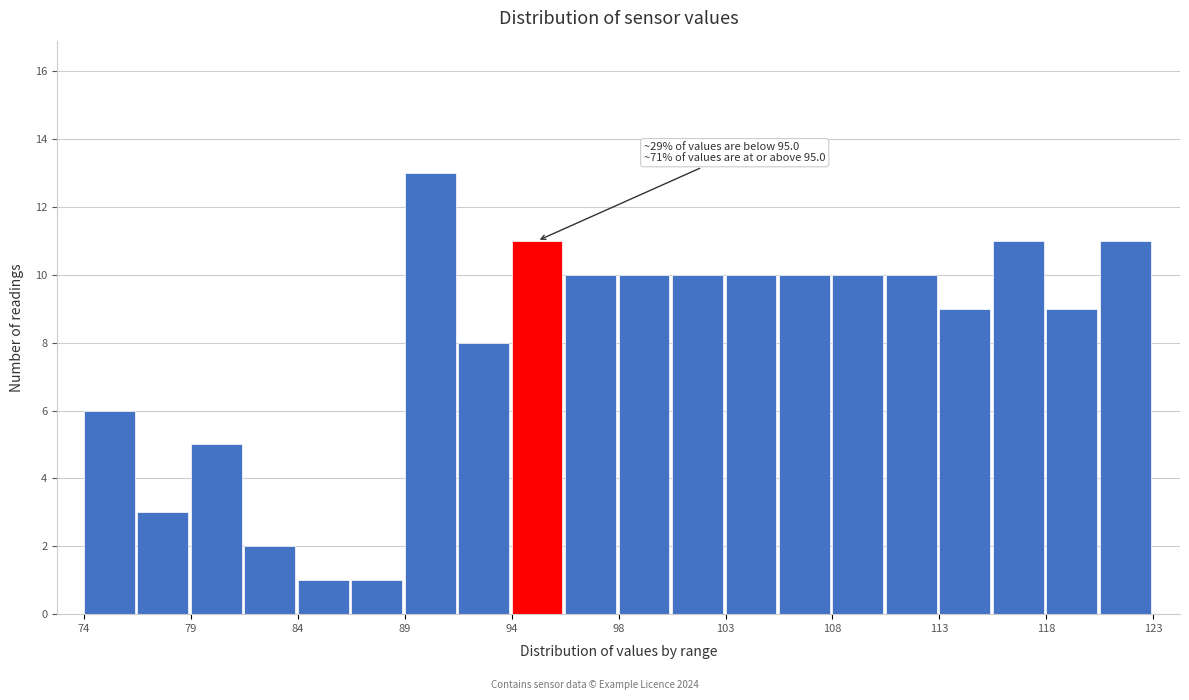

Which range on the x-axis has the tallest bar?

88.5 to 91.0